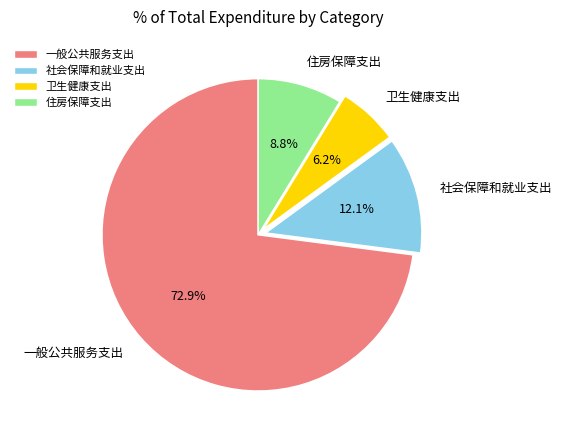

Do 住房保障支出 and 卫生健康支出 together represent more than half of the pie?

No